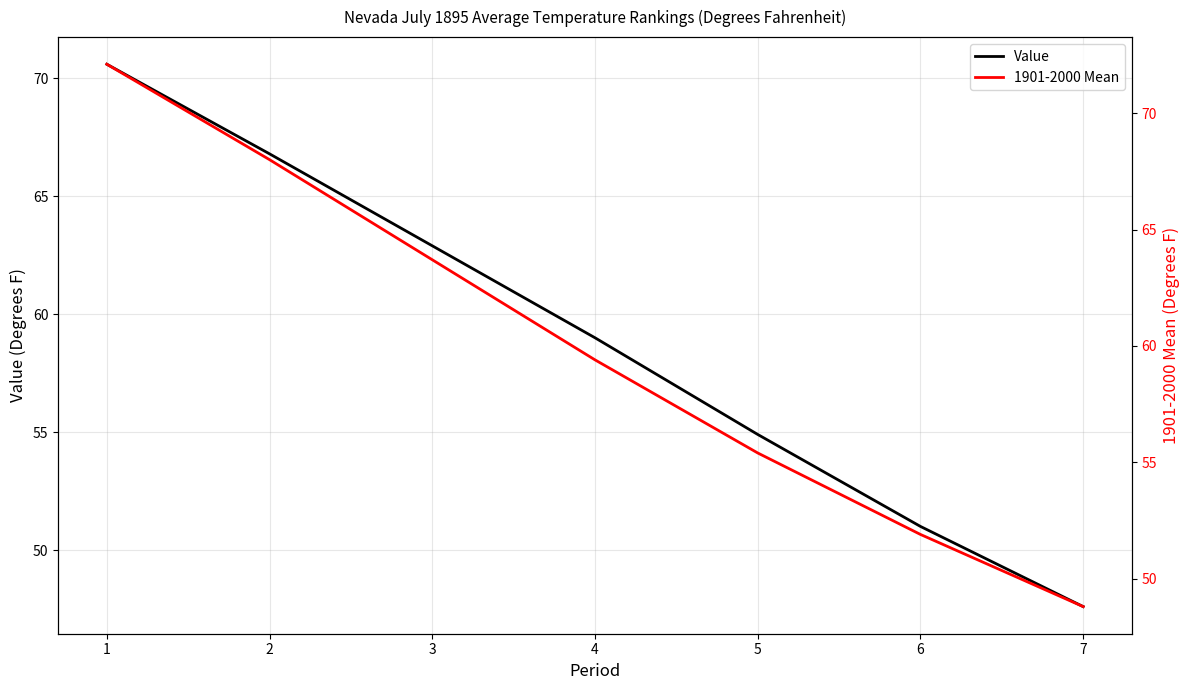

What is the average value of the 1901-2000 Mean series?

59.9